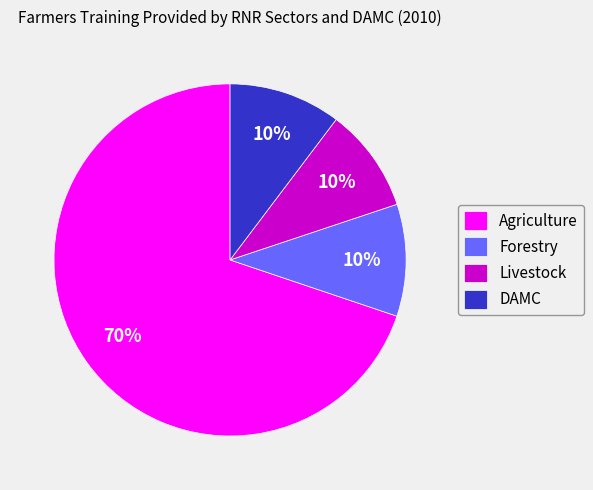

What is the majority slice?

Agriculture